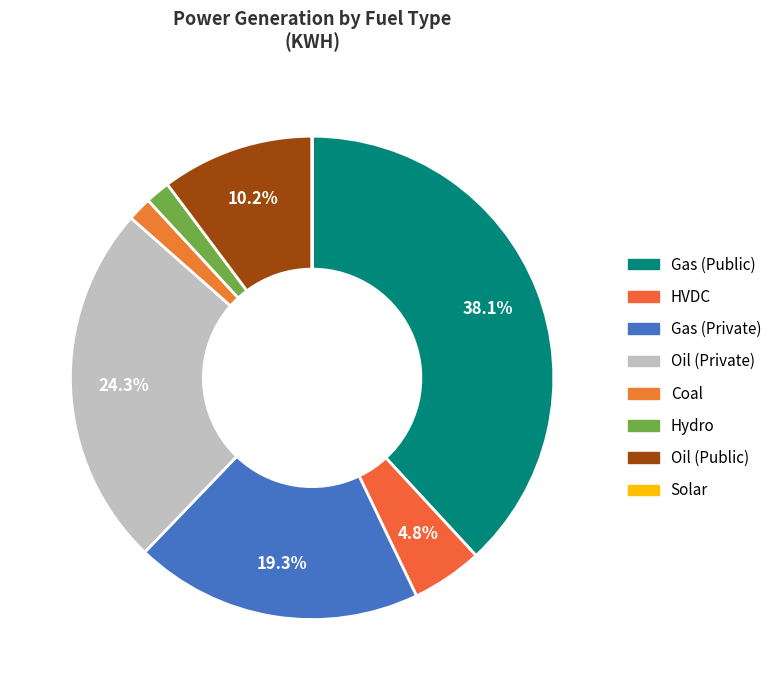

What percentage is NOT represented by Gas (Private)?

80.7%